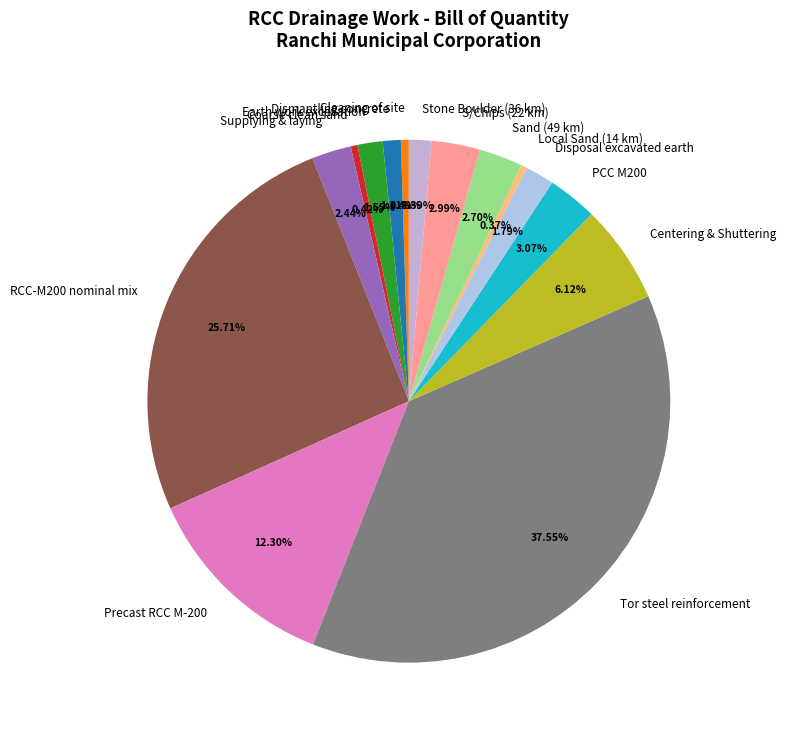

Approximately how many times larger is the value at Sand (49 km) compared to Tor steel reinforcement?

0.1